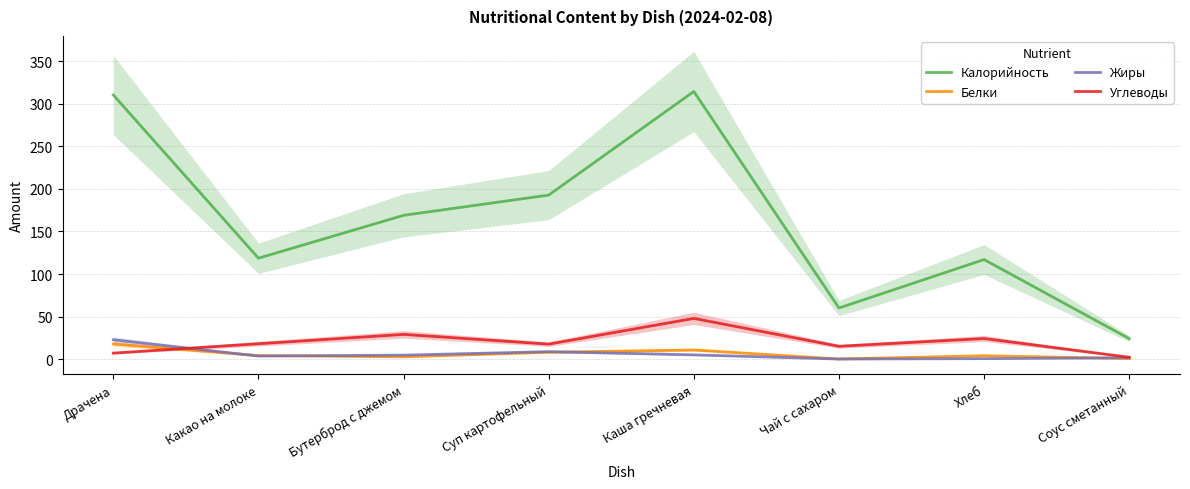

Is the value of Жиры at Суп картофельный greater than the value of Калорийность at Какао на молоке?

No